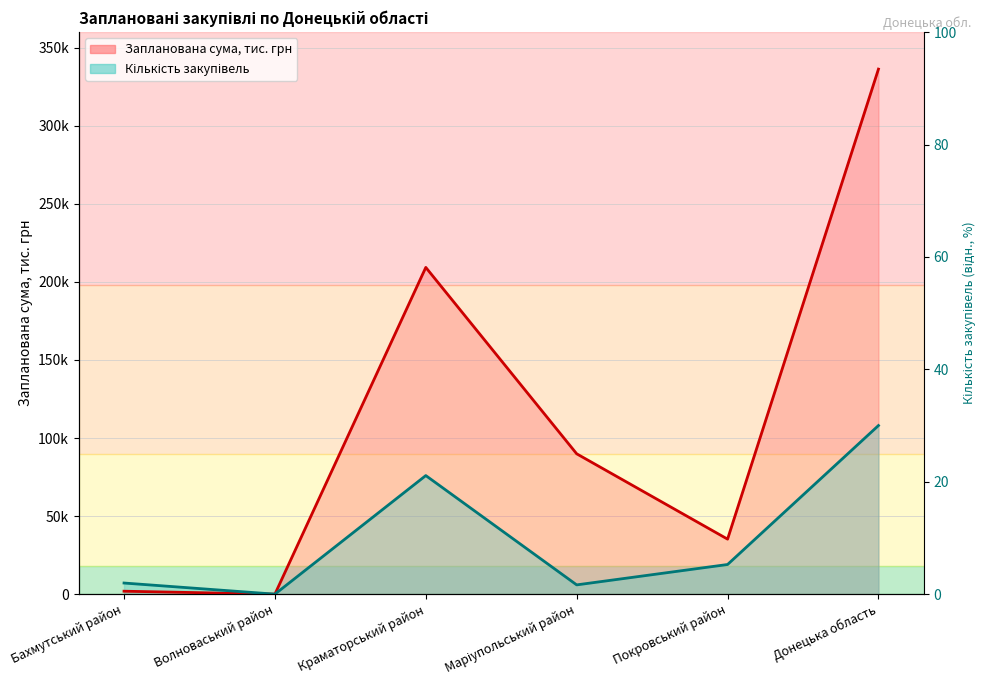

Where is the first local maximum for Кількість закупівель?

Краматорський район